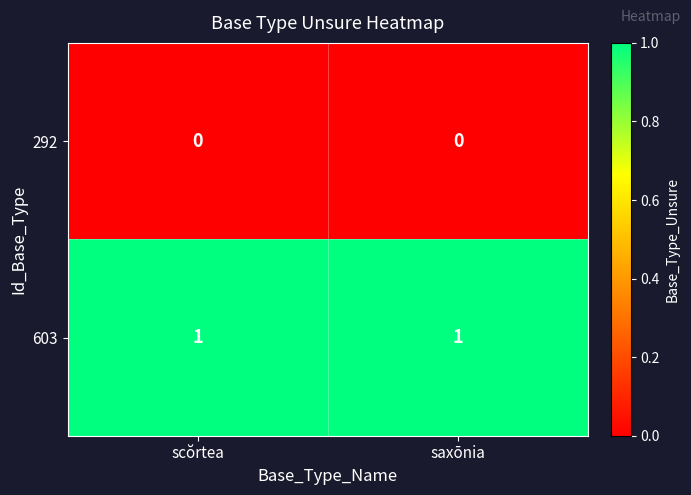

Is the value of 292 at scŏrtea greater than the value of 603 at saxōnia?

No